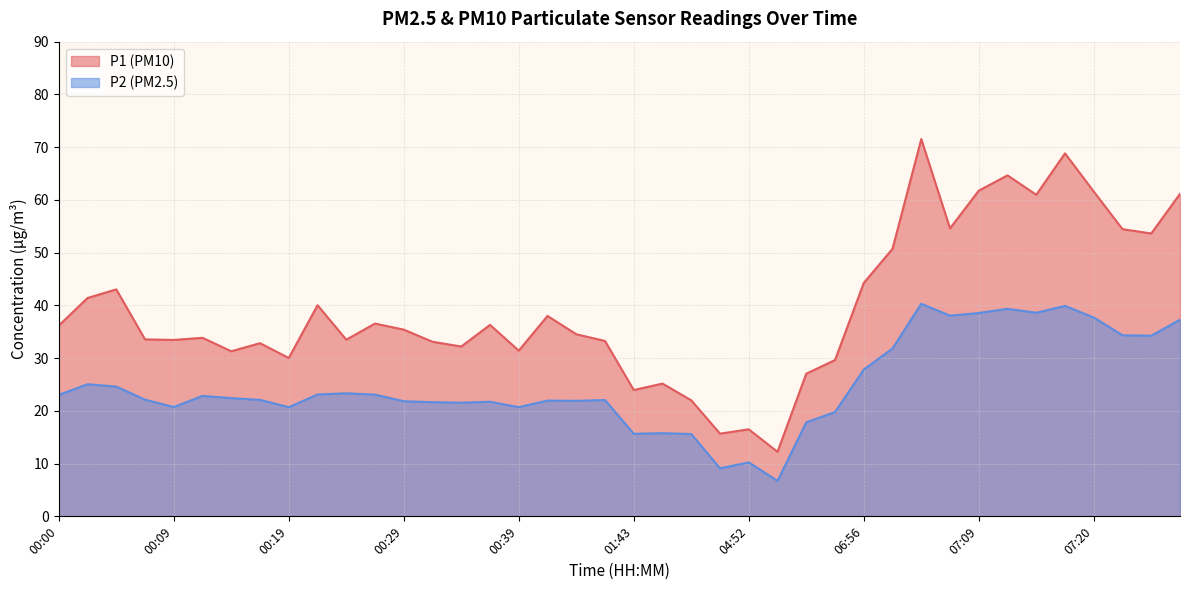

At which category does the chart reach its peak across all series?

07:04